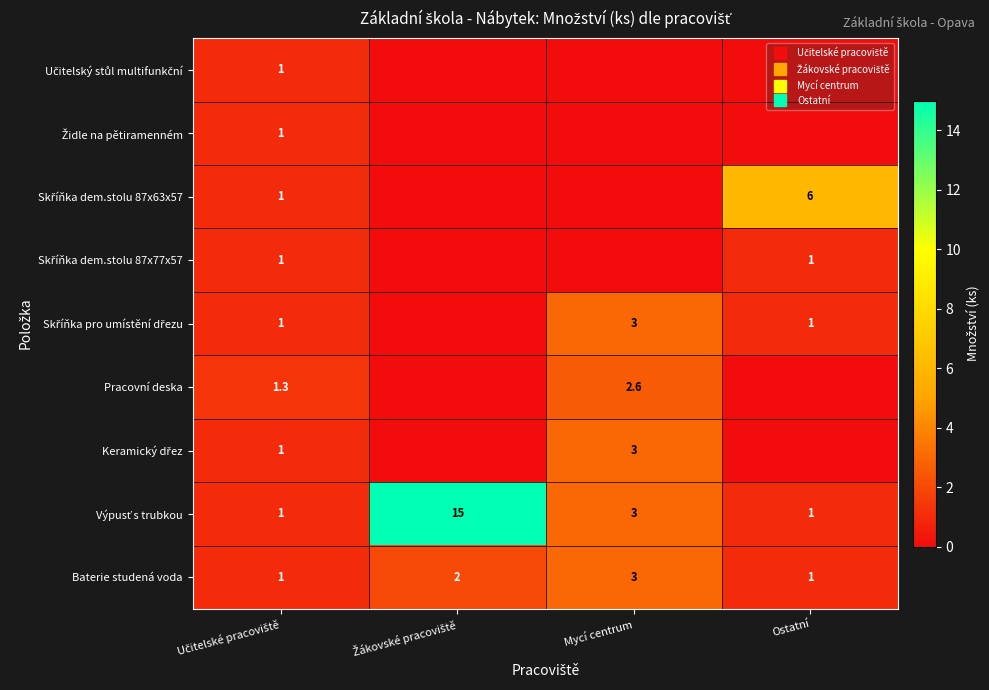

What is the difference between the Skříňka pro umístění dřezu values at Žákovské pracoviště and Učitelské pracoviště?

1.0